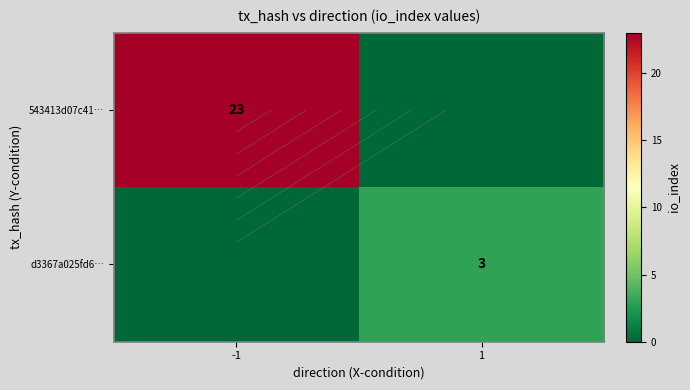

Is it true that d3367a025fd6… equals 5 at 1?

False